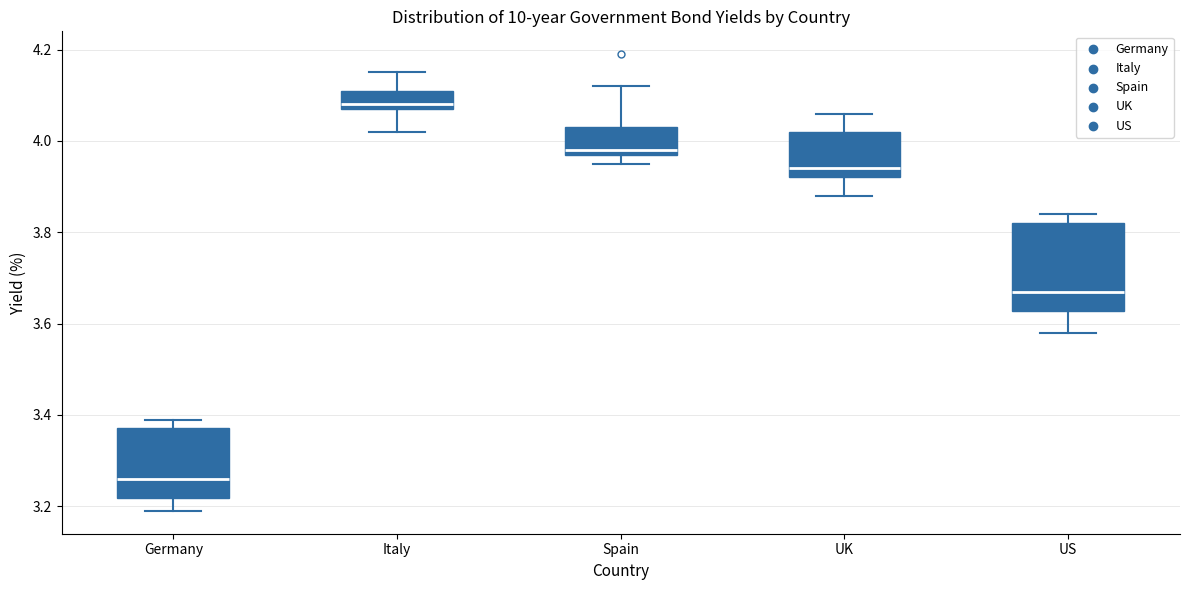

Which box is the tallest, from its lower edge to its upper edge?

US